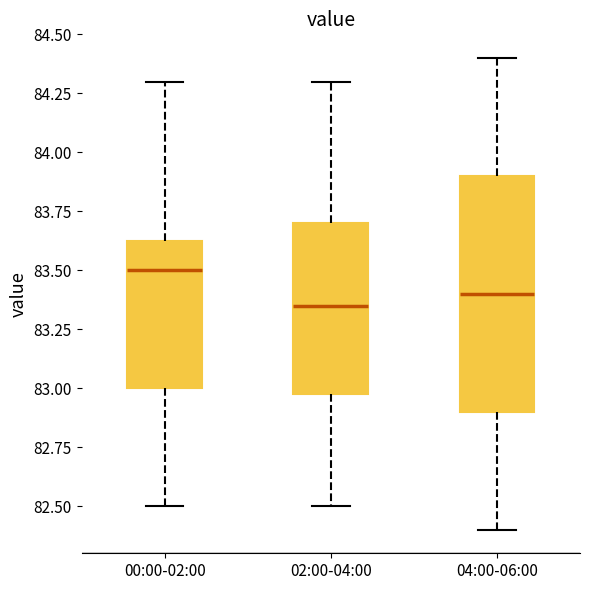

Which box is the tallest, from its lower edge to its upper edge?

04:00-06:00